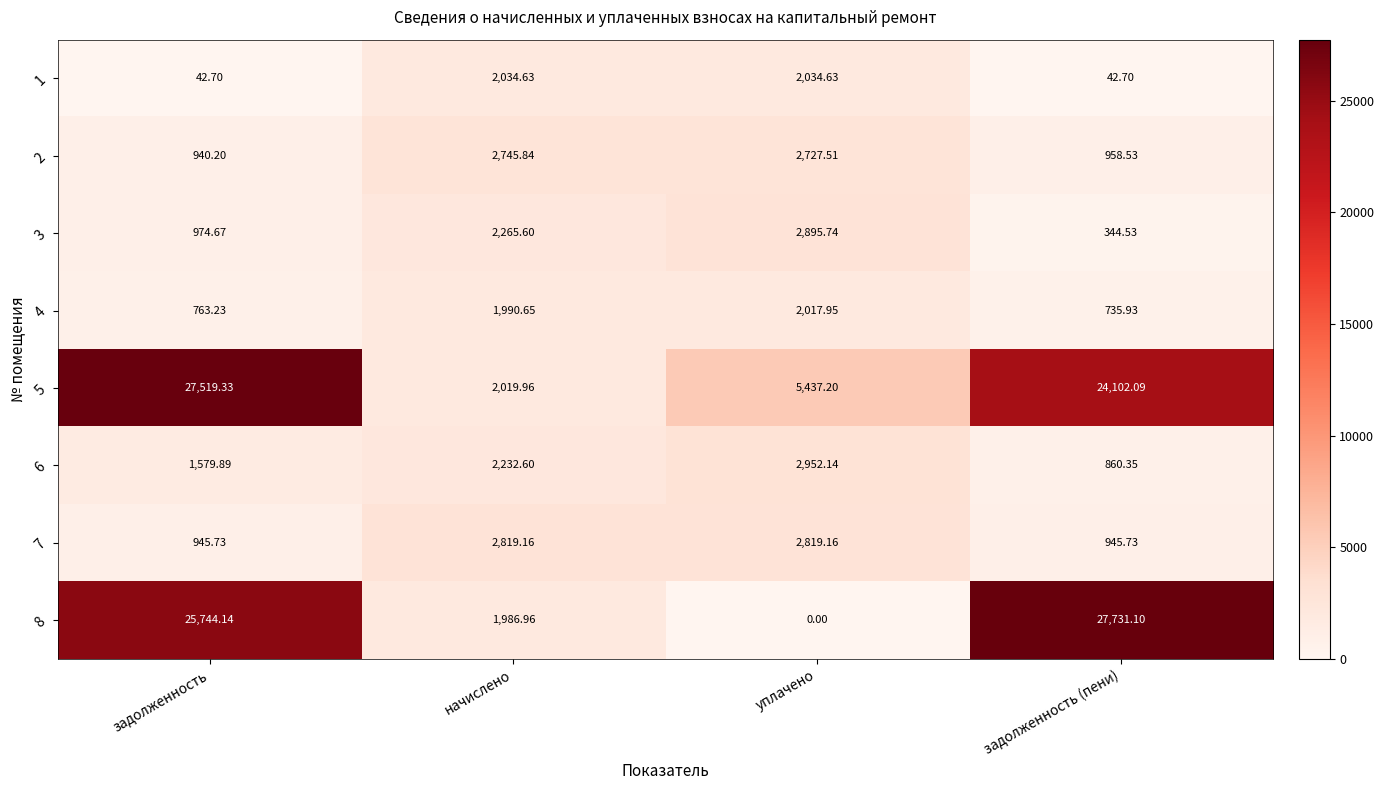

Between задолженность and начислено, which series saw the biggest shift?

5